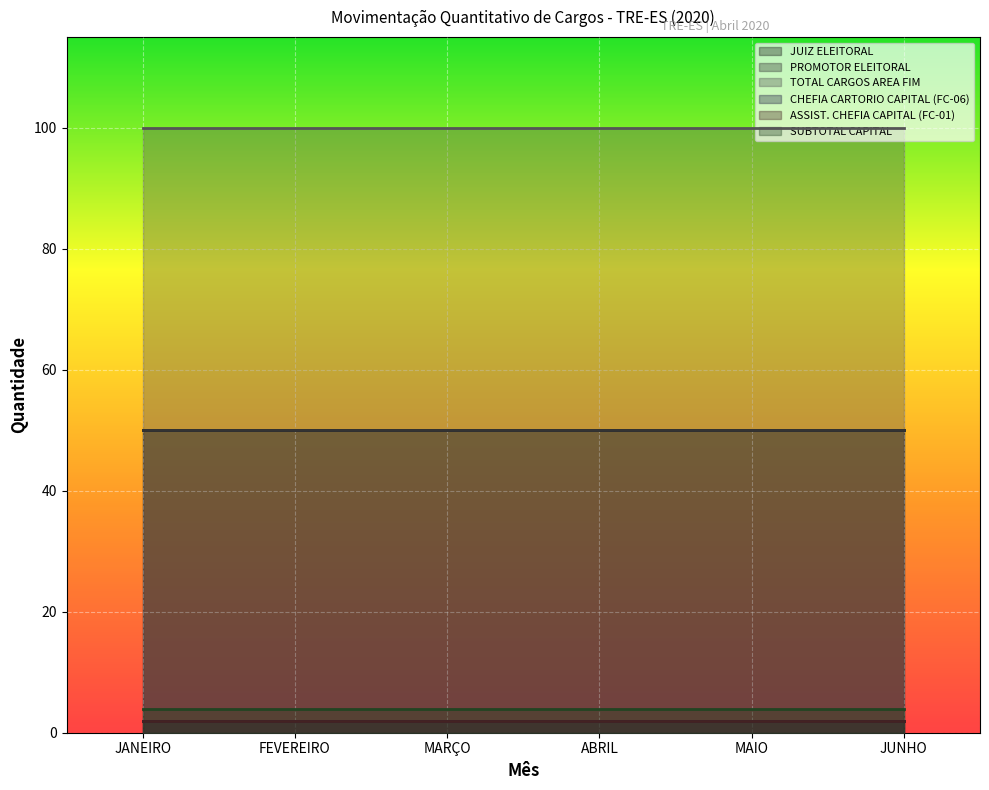

At which label does SUBTOTAL CAPITAL reach its peak?

JANEIRO